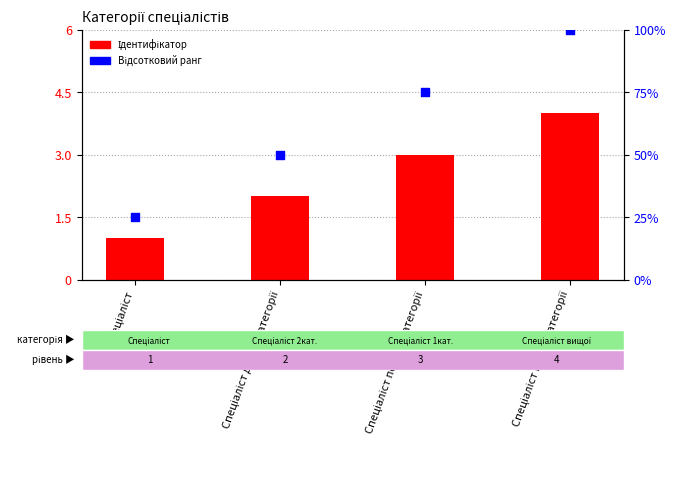

Which series has the largest Y range (max minus min)?

Відсотковий ранг